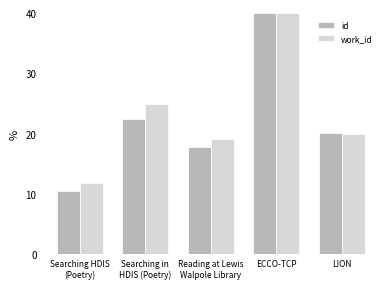

Reading right to left, list all the values displayed in this chart.

id: 20.0	40.0	17.7	22.4	10.5
work_id: 20.0	40.0	19.1	24.9	11.8